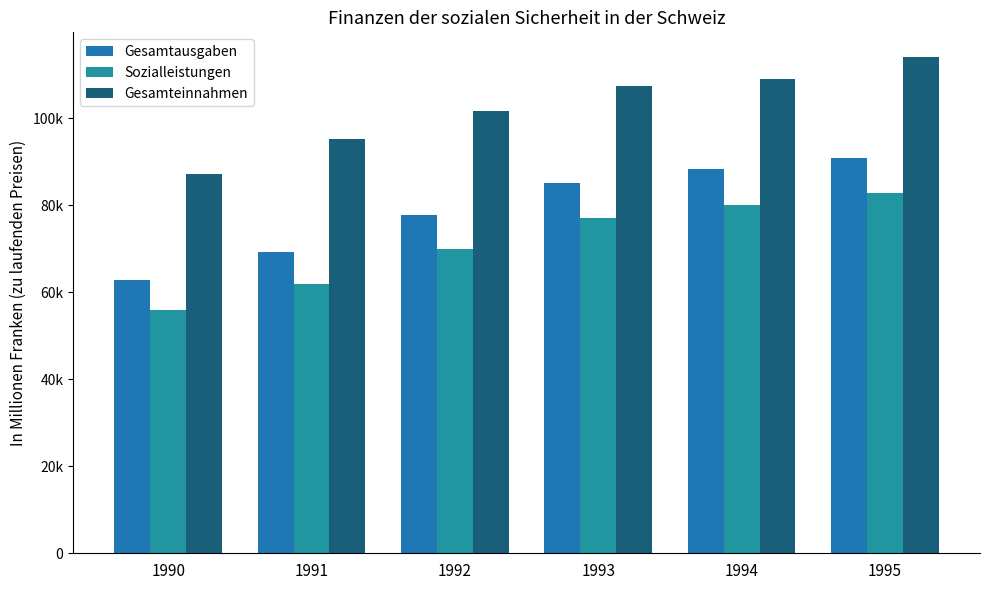

What is the sum of the Gesamteinnahmen values at 1994 and 1991?

204254.5